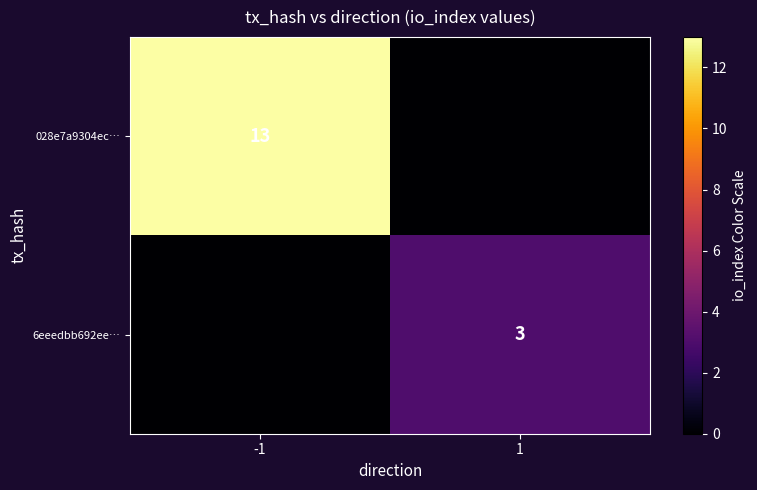

Is it true that 028e7a9304ec… equals 13 at -1?

True